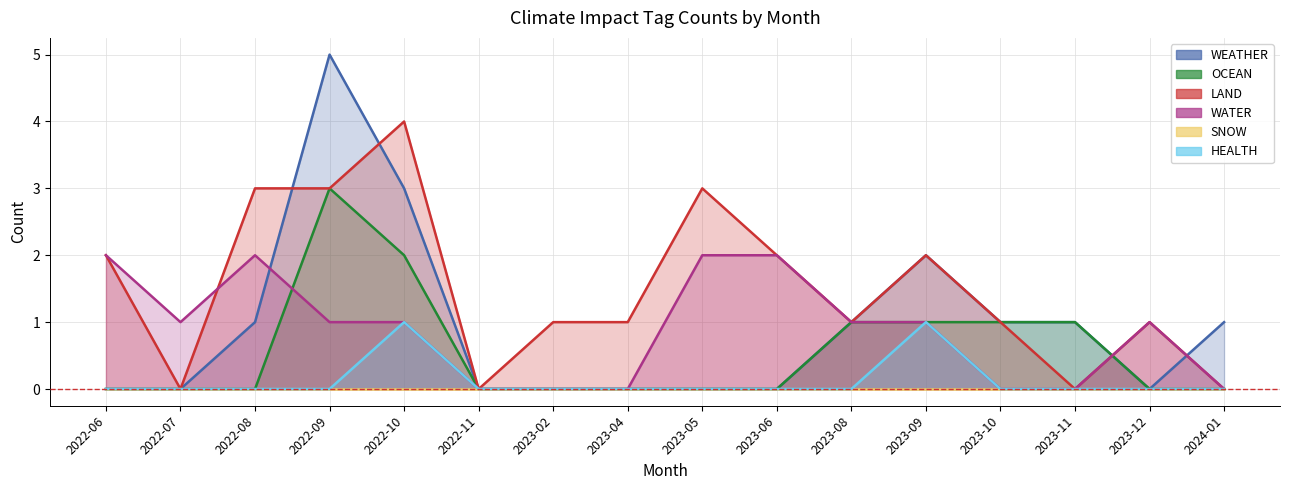

Reading left to right, extract all data points from this chart.

WEATHER: 0	0	1	5	3	0	0	0	0	0	1	2	1	1	0	1
OCEAN: 0	0	0	3	2	0	0	0	0	0	1	1	1	1	0	0
LAND: 2	0	3	3	4	0	1	1	3	2	1	2	1	0	1	0
WATER: 2	1	2	1	1	0	0	0	2	2	1	1	0	0	1	0
HEALTH: 0	0	0	0	1	0	0	0	0	0	0	1	0	0	0	0